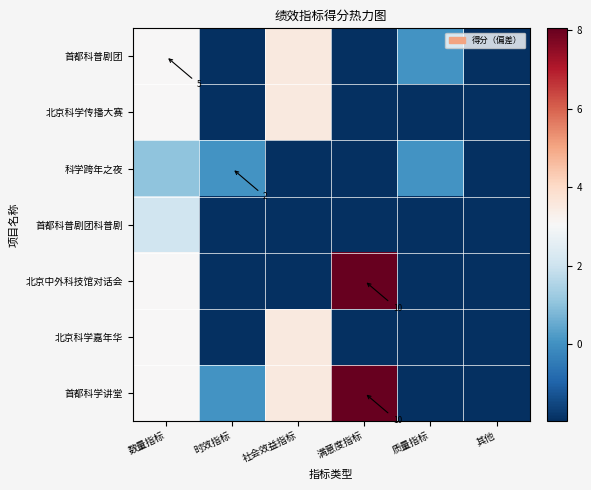

The value of 北京科学嘉年华 at 质量指标 is -3.1. True or false?

False